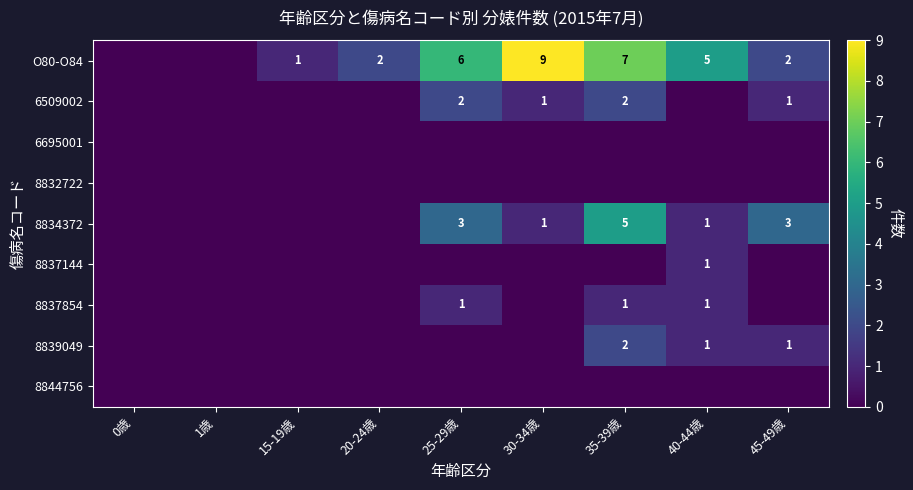

How many series are shown in this chart?

9